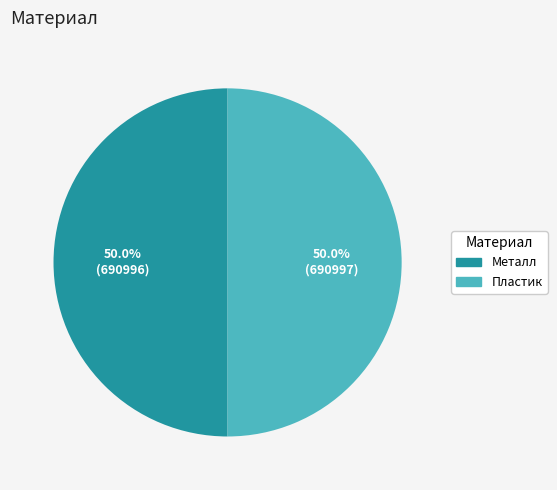

How many segments does this pie chart have?

2